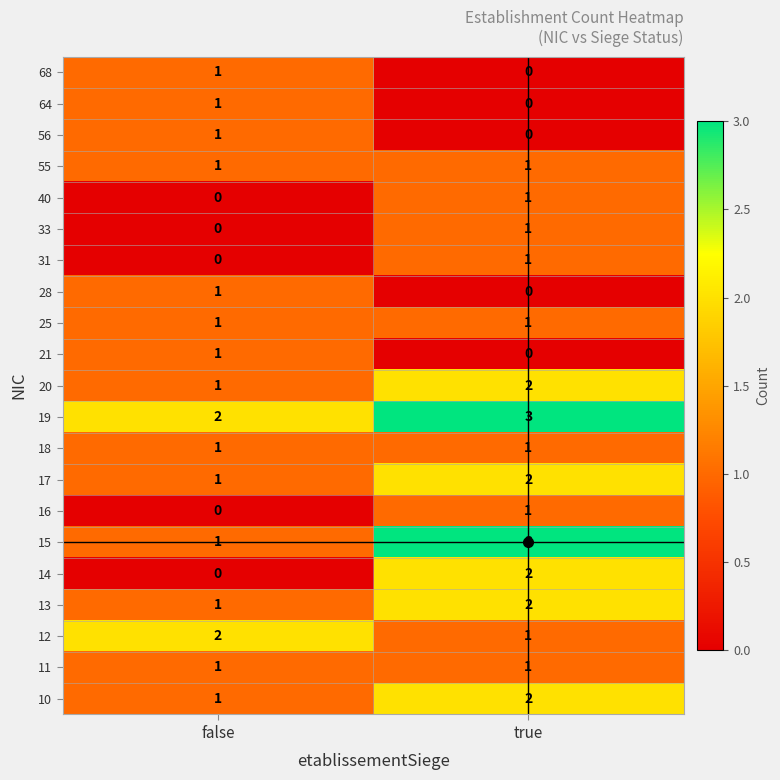

What is the greatest value displayed?

3